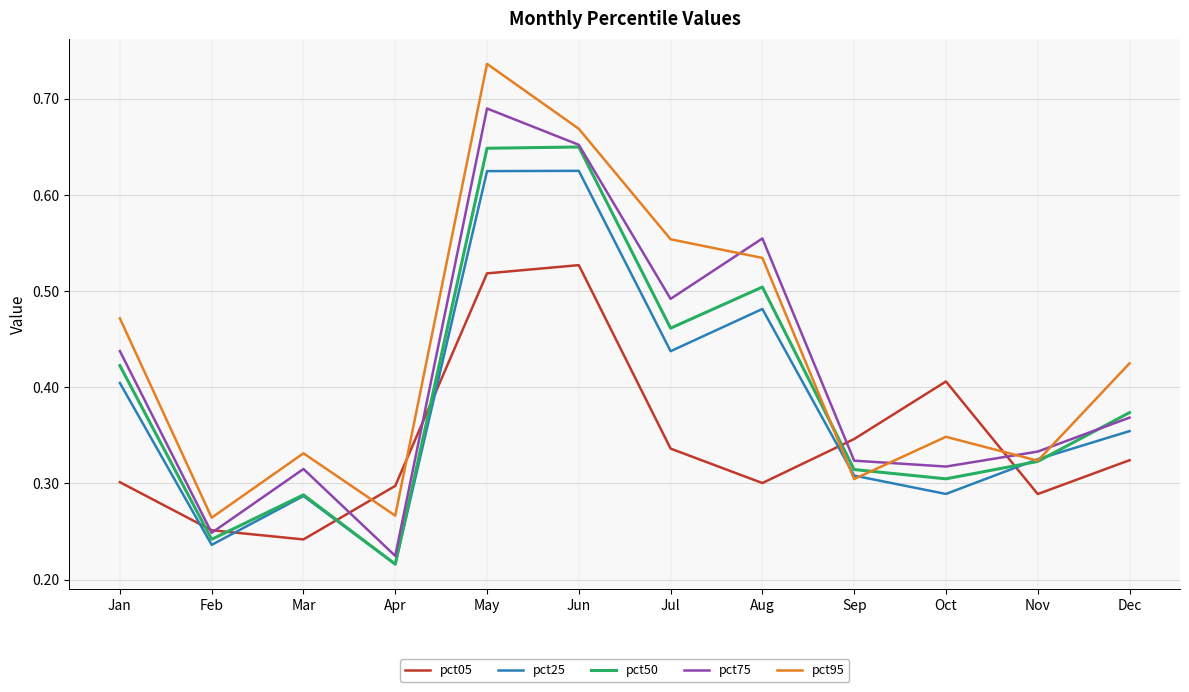

Which series changed the most between Jan and Dec?

pct75